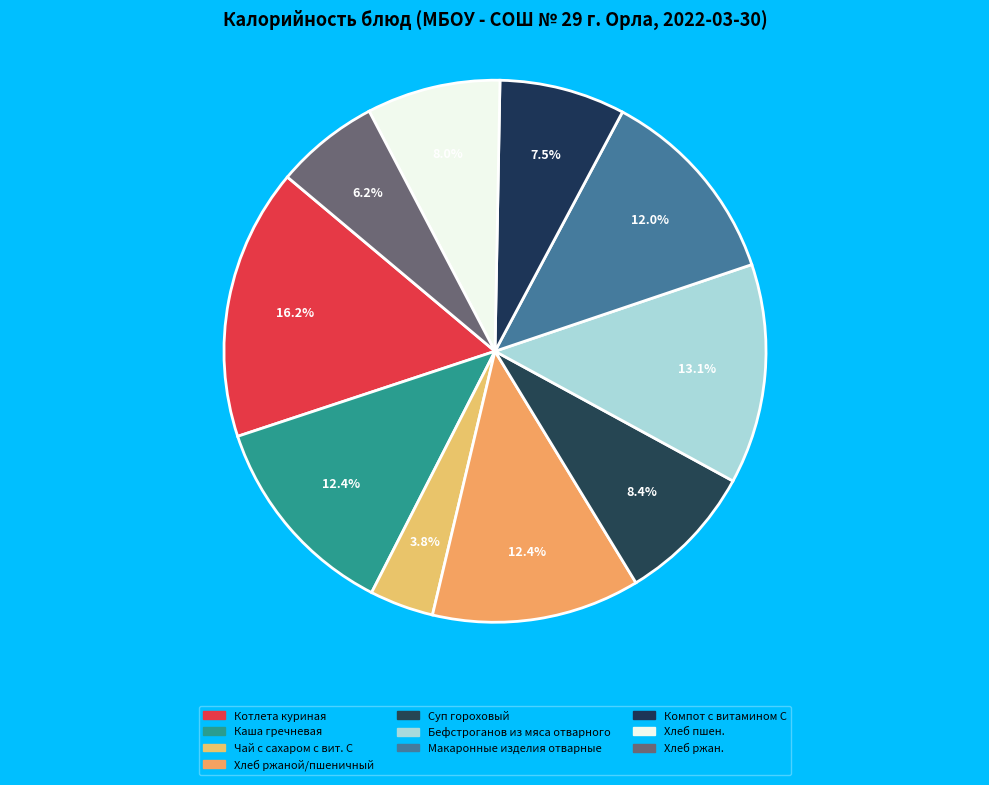

To the nearest percent, what is the difference between the largest and smallest slice percentages?

12%